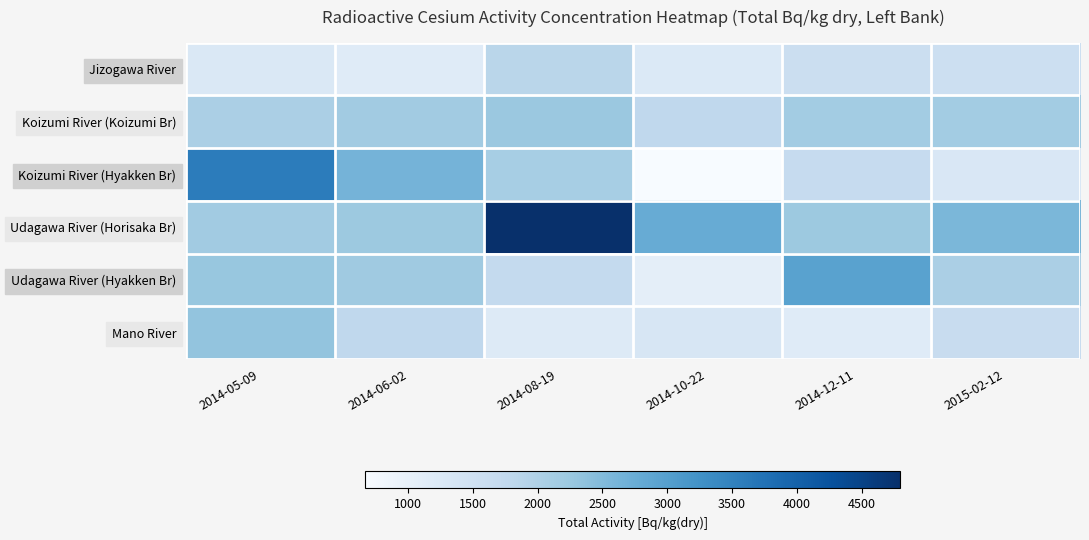

What is the total value across all series at 2014-05-09?

13680